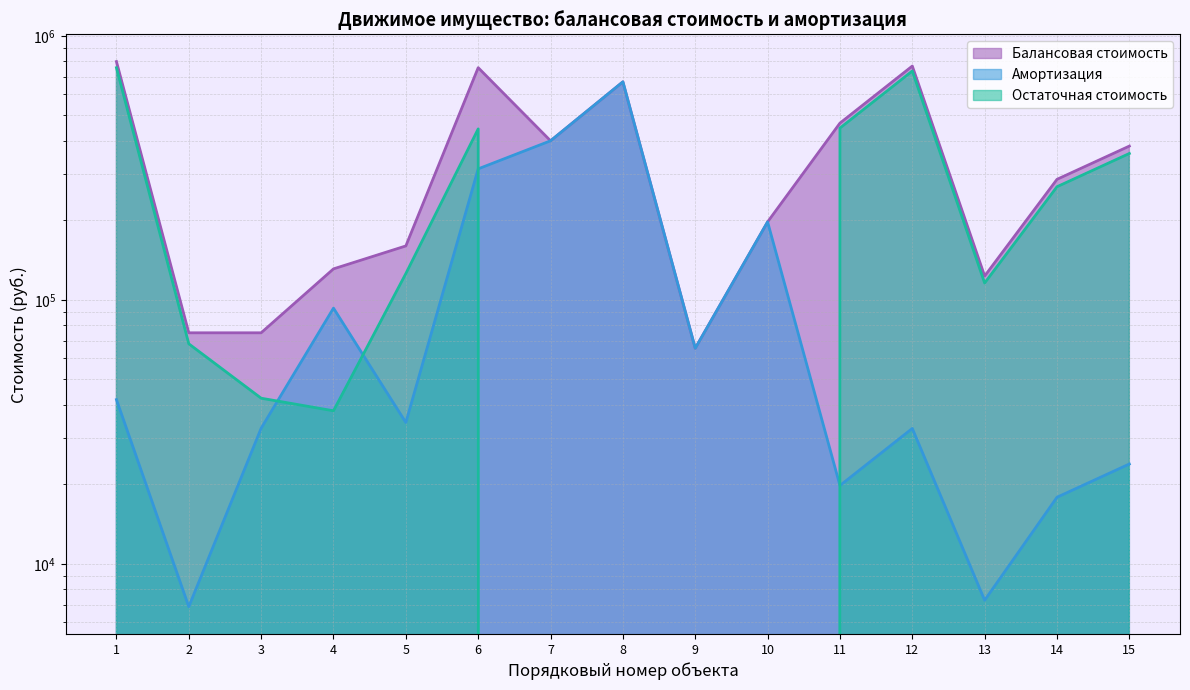

Reading right to left, what are all the values shown in this chart?

Балансовая стоимость: 382300.0	286050.0	123053.0	768509.0	467129.0	197316.0	65522.0	669672.5	400319.5	757596.0	160003.5	130986.0	75000.0	75000.0	799210.0
Амортизация: 23876.1	17865.0	7273.2	32559.3	19790.8	197316.0	65522.0	669672.5	400319.5	313425.0	34286.4	93002.8	32611.1	6875.0	41886.3
Остаточная стоимость: 358423.9	268185.0	115779.8	735949.7	447338.2	0.0	0.0	0.0	0.0	444171.0	125717.1	37983.2	42388.9	68125.0	757323.7